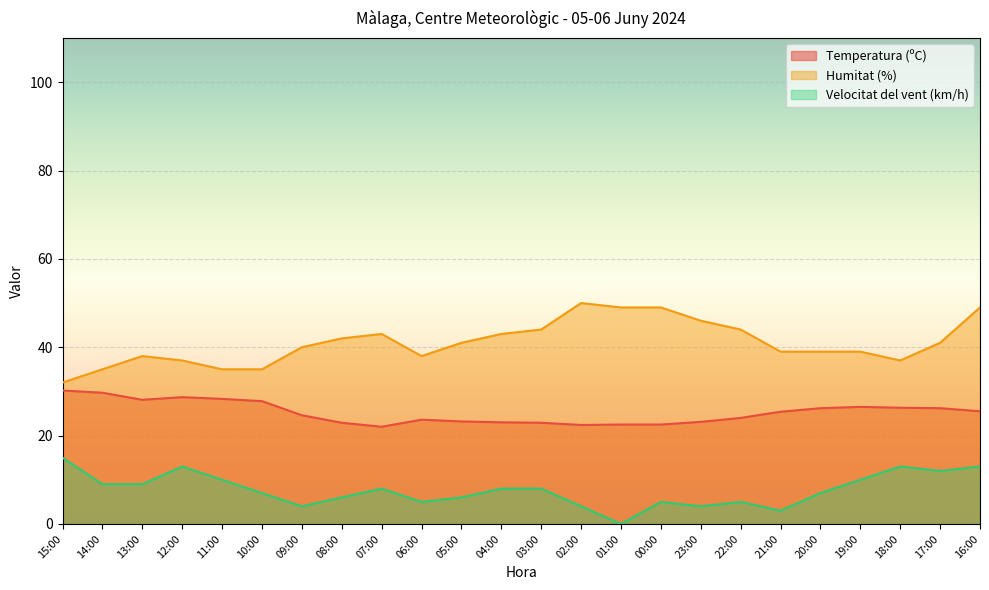

What is the total value across all series at 06:00?

66.6